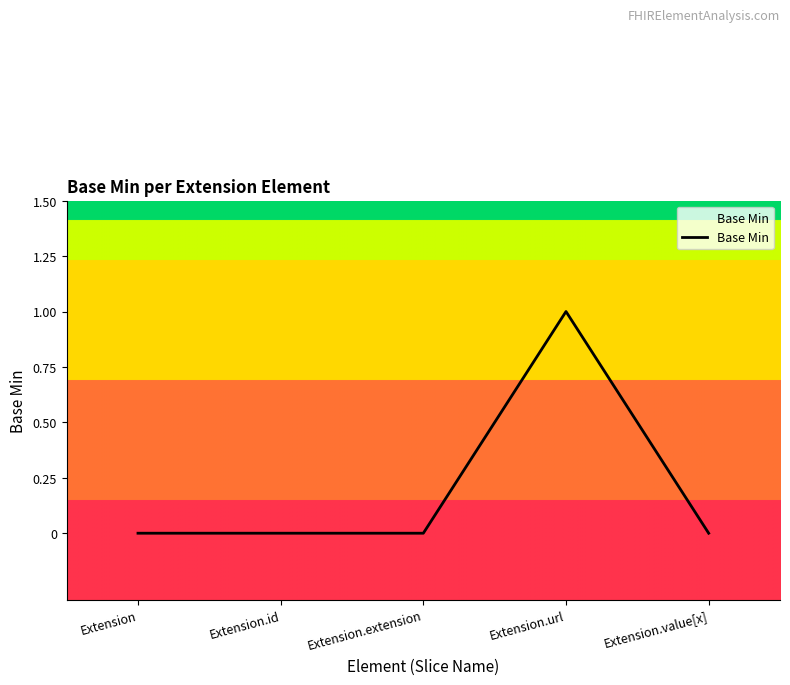

The chart shows a value of 0 at Extension.value[x]. True or false?

True